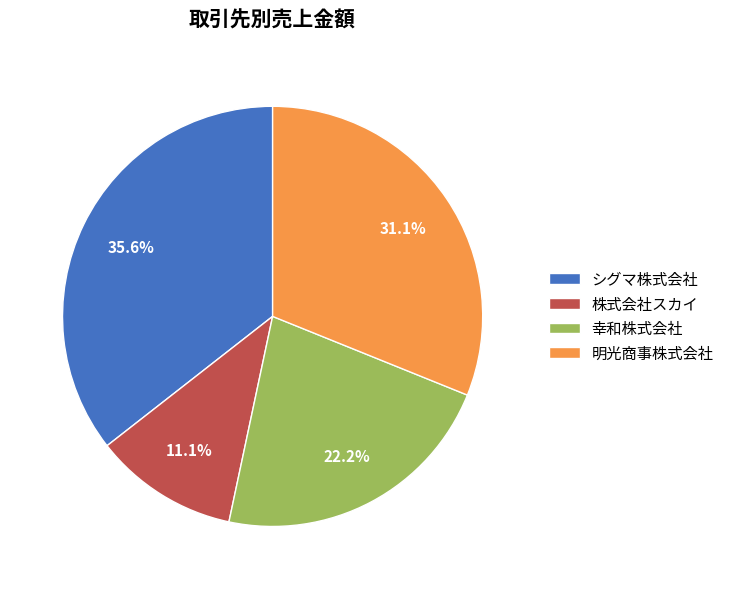

Rank the categories by value from lowest to highest.

株式会社スカイ, 幸和株式会社, 明光商事株式会社, シグマ株式会社